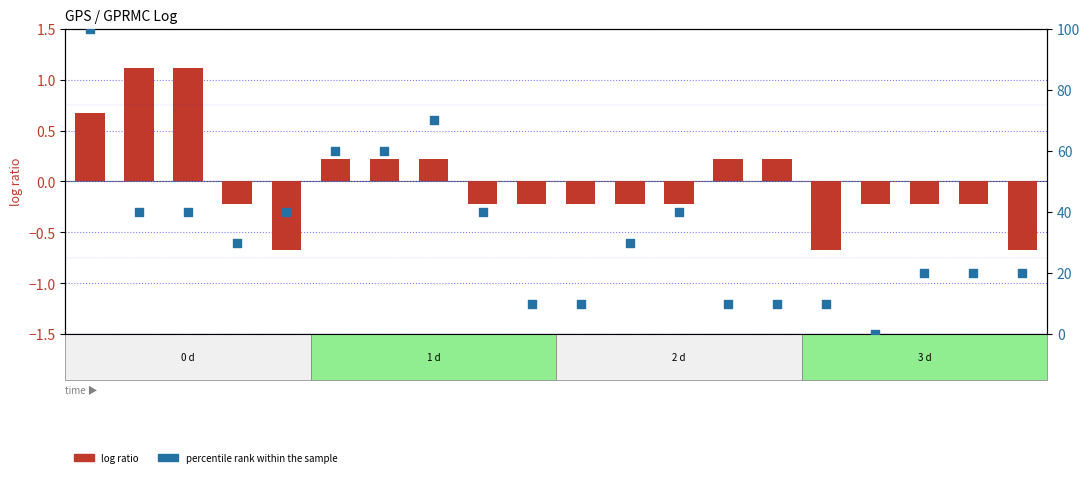

Is the value of log ratio at 500 greater than the value of percentile rank within the sample at 230?

No